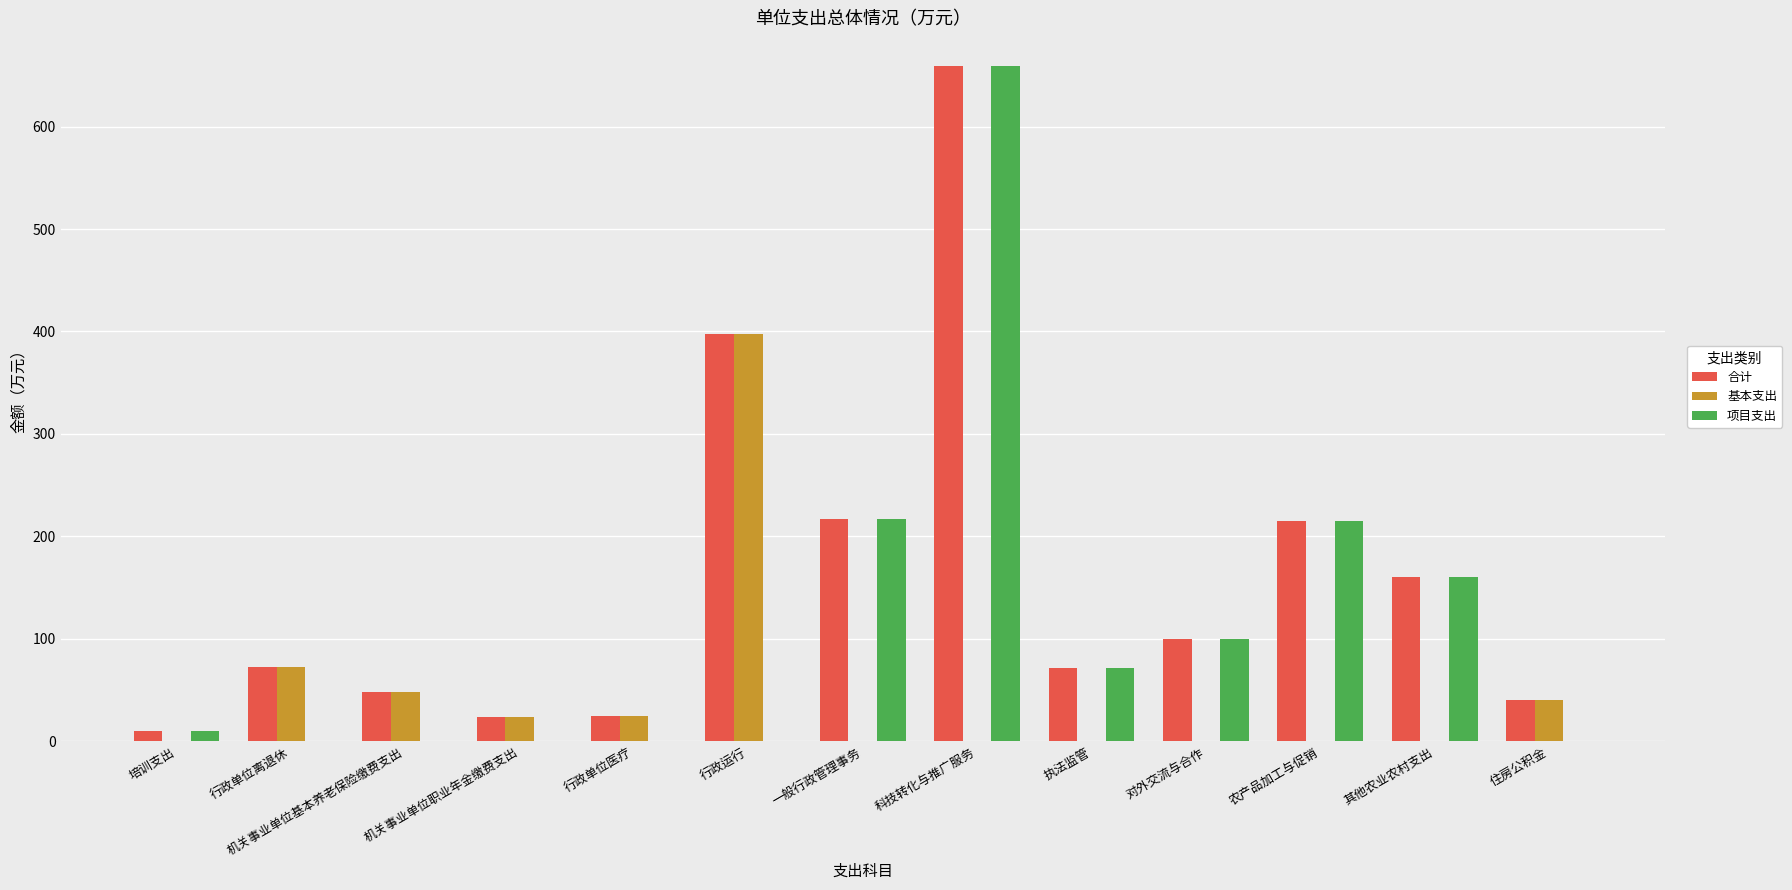

What is the total value across all series at 农产品加工与促销?

430.0